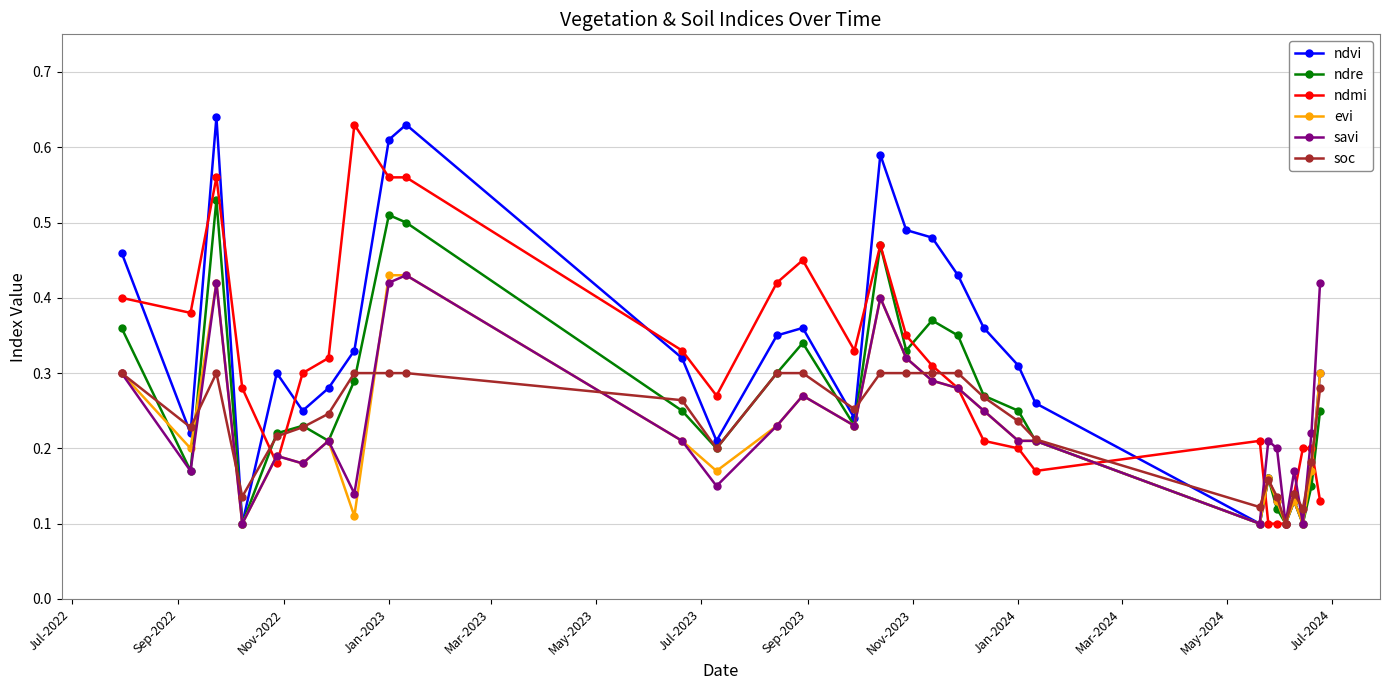

How many interior local peaks does the ndre series have?

8